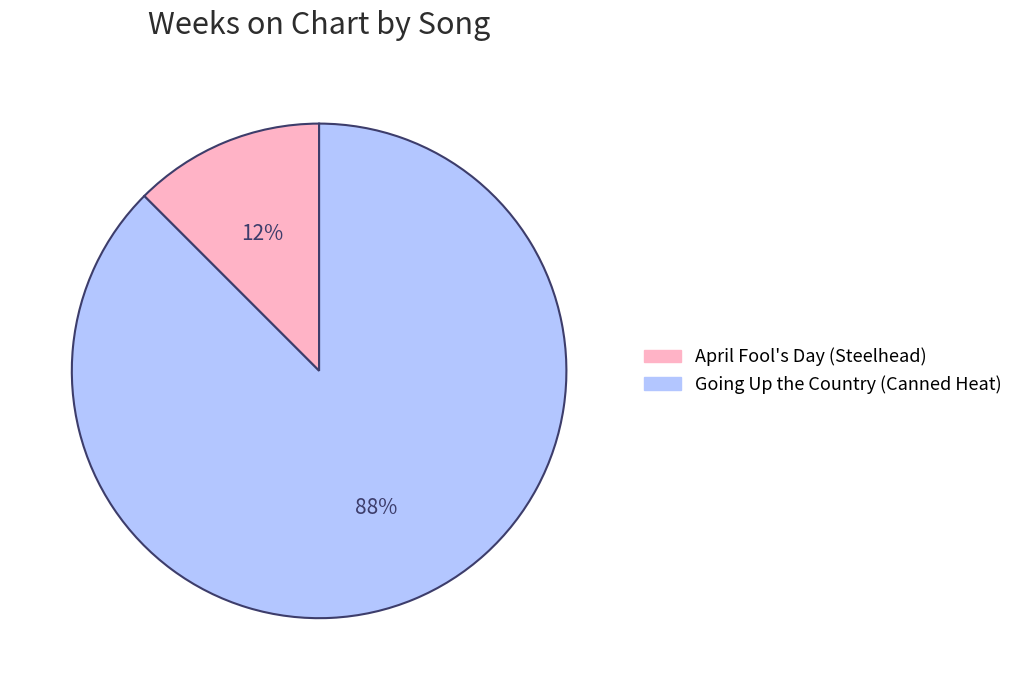

Is it true that Going Up the Country (Canned Heat) is 75% of the pie?

False